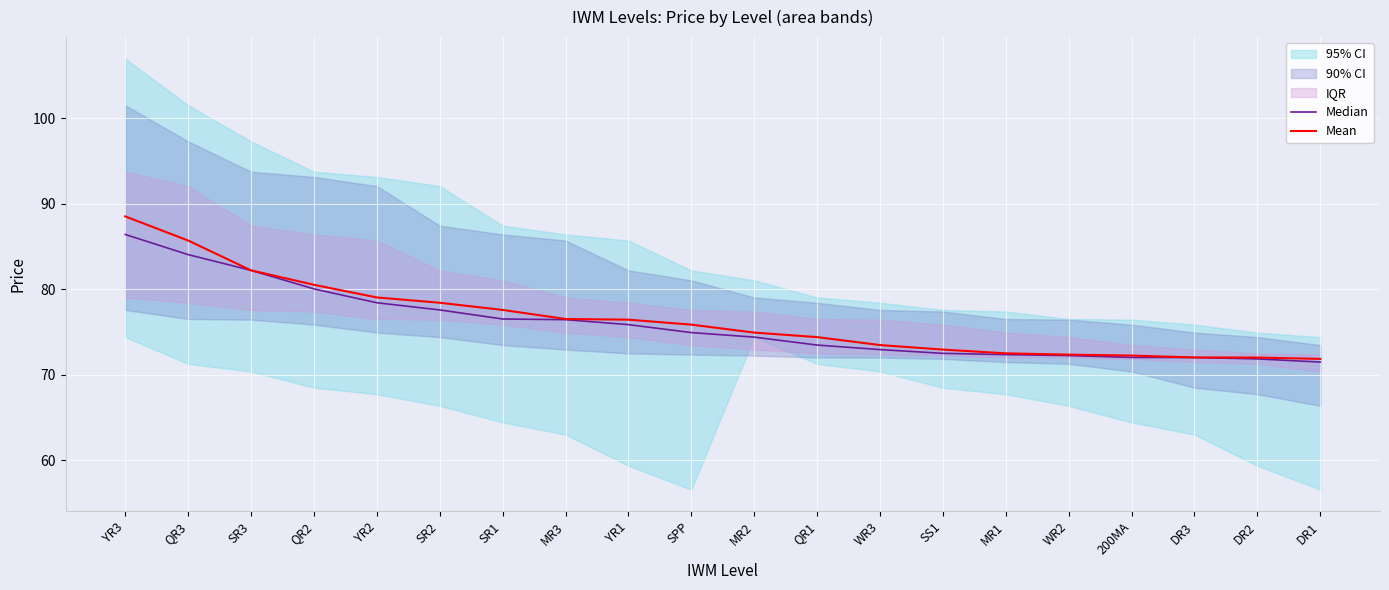

The value of Mean at MR1 is 116.5. True or false?

False